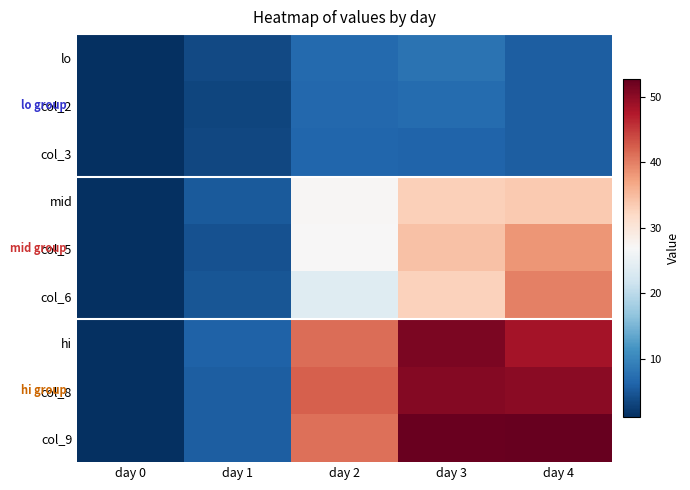

Which label corresponds to the largest value in the chart?

day 4